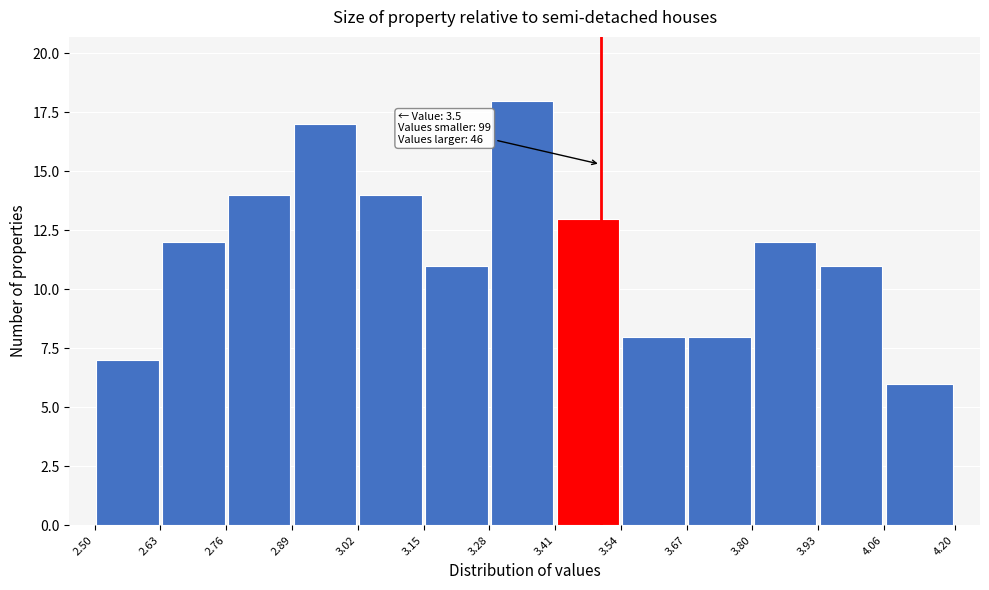

Over which range of the x-axis is the bar tallest?

3.28 to 3.41